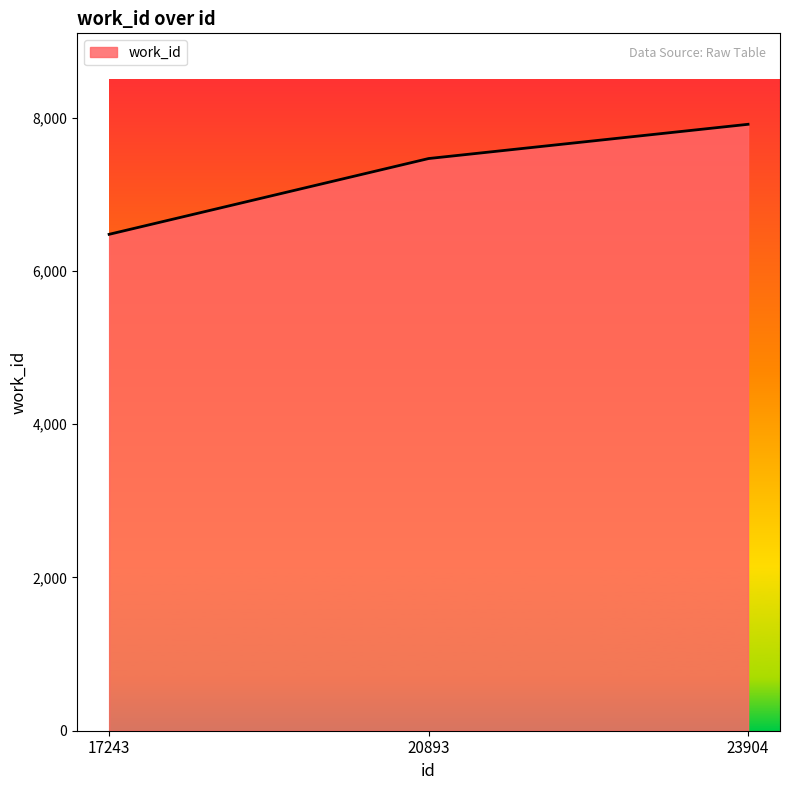

List the labels in order of value, smallest first.

17243, 20893, 23904